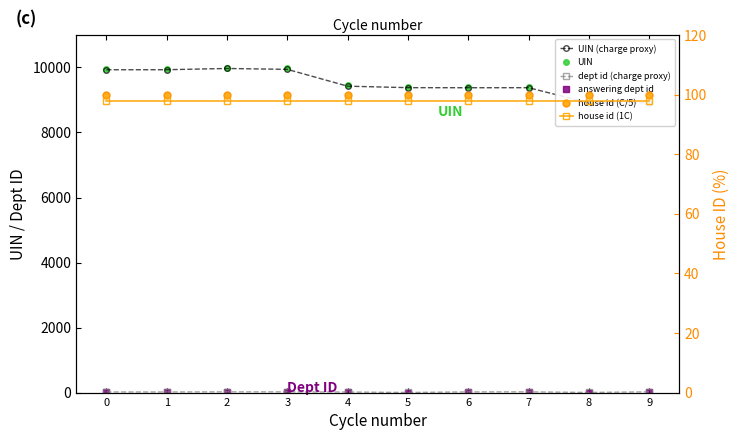

Reading left to right, transcribe all the data shown in this chart.

UIN: 0=9960	1=9961	2=9999	3=9972	4=9455	5=9409	6=9407	7=9408	8=8940	9=8941
answering dept id: 0=16	1=16	2=20	3=20	4=14	5=1	6=18	7=20	8=1	9=20
UIN (charge proxy): 0=9930	1=9931	2=9969	3=9942	4=9425	5=9379	6=9377	7=9378	8=8910	9=8911
dept id (charge proxy): 0=19	1=19	2=23	3=23	4=17	5=4	6=21	7=23	8=4	9=23
house id (C/5): 0=100	1=100	2=100	3=100	4=100	5=100	6=100	7=100	8=100	9=100
house id (1C): 0=98	1=98	2=98	3=98	4=98	5=98	6=98	7=98	8=98	9=98